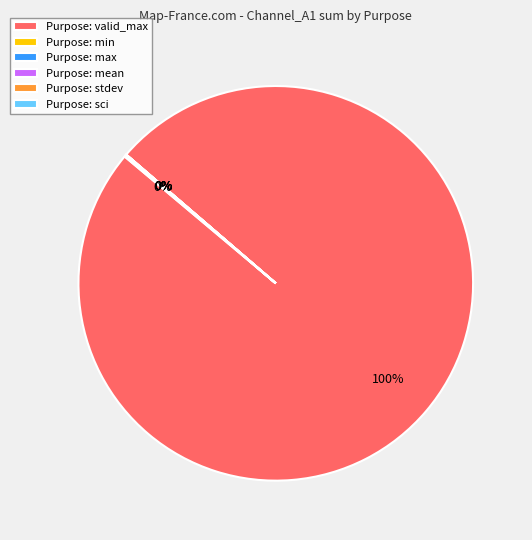

Is there a majority slice in this chart?

Yes